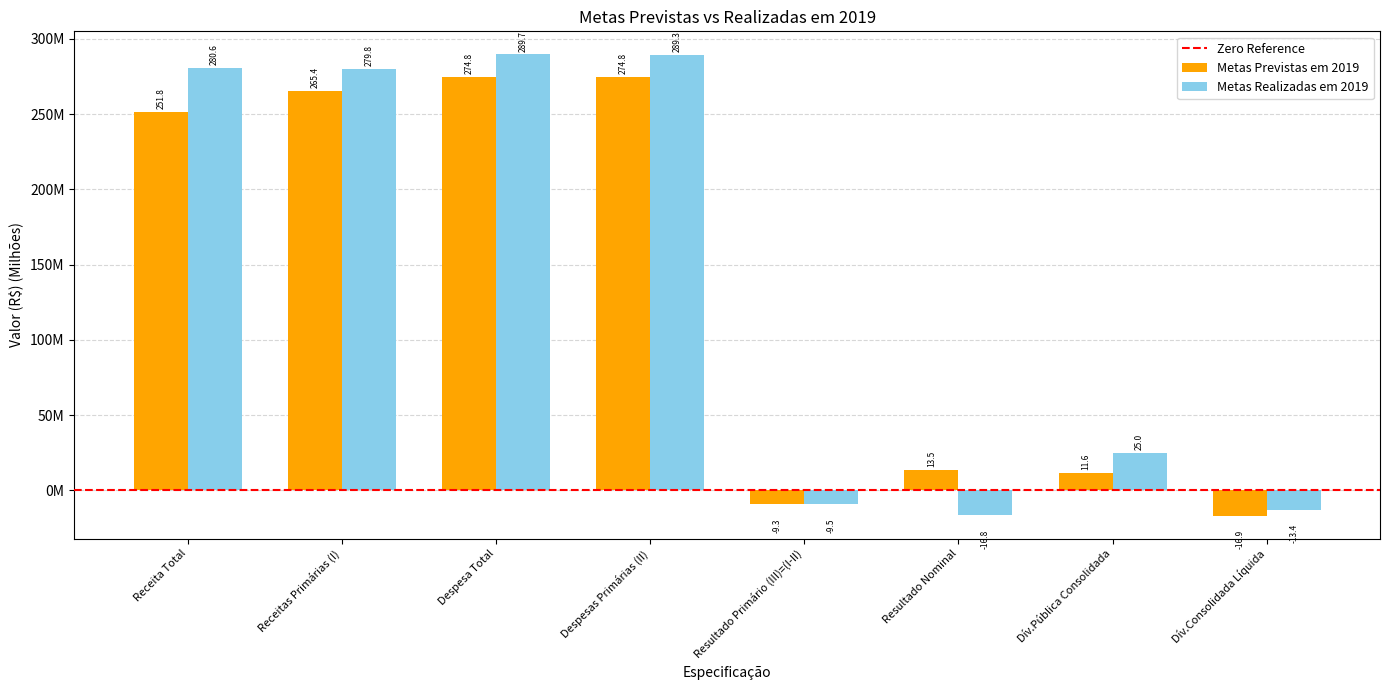

What is the label of the 8th bar from the right?

Receita Total